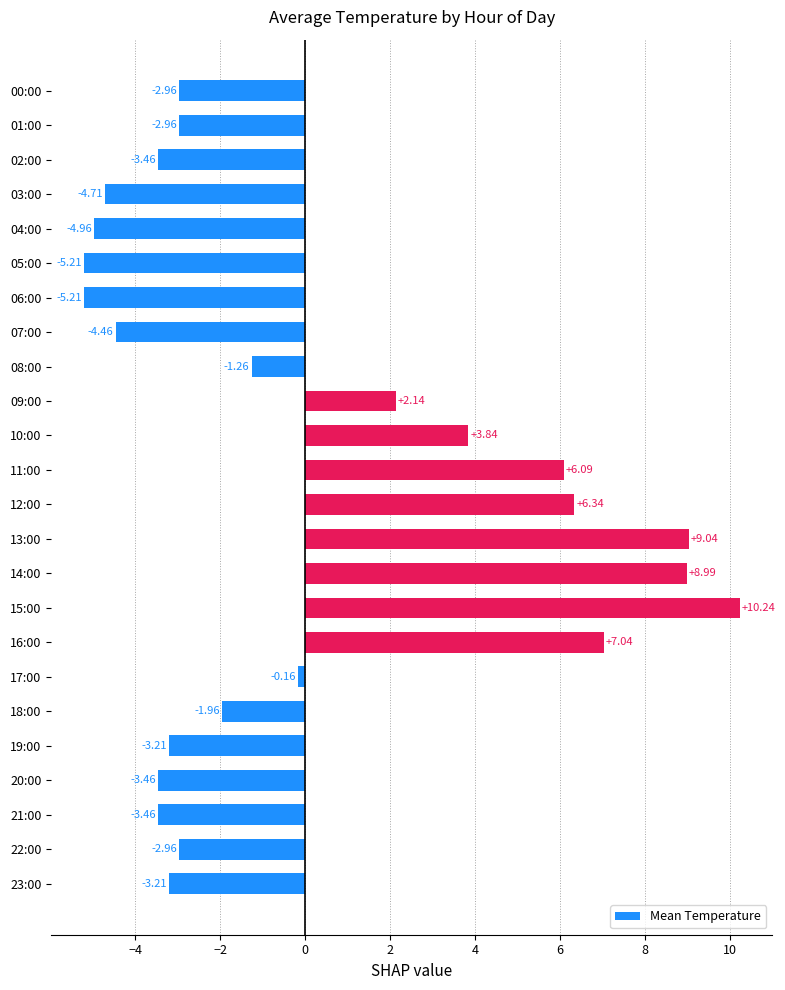

Between 05:00 and 09:00, which is larger?

09:00